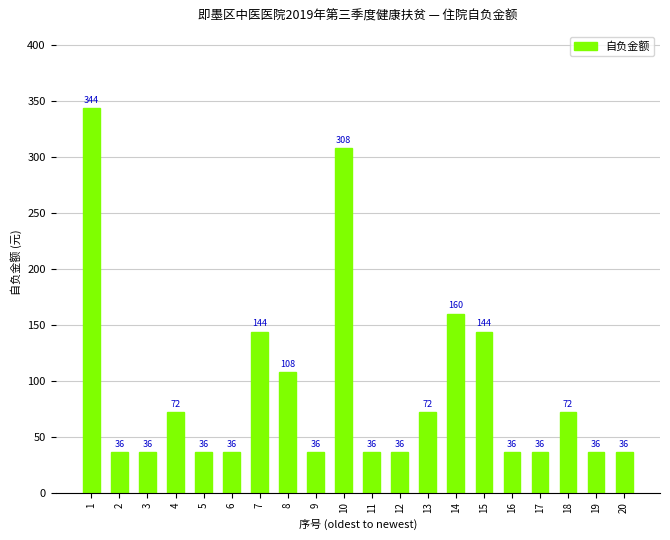

What is the difference between the second highest and minimum values?

272